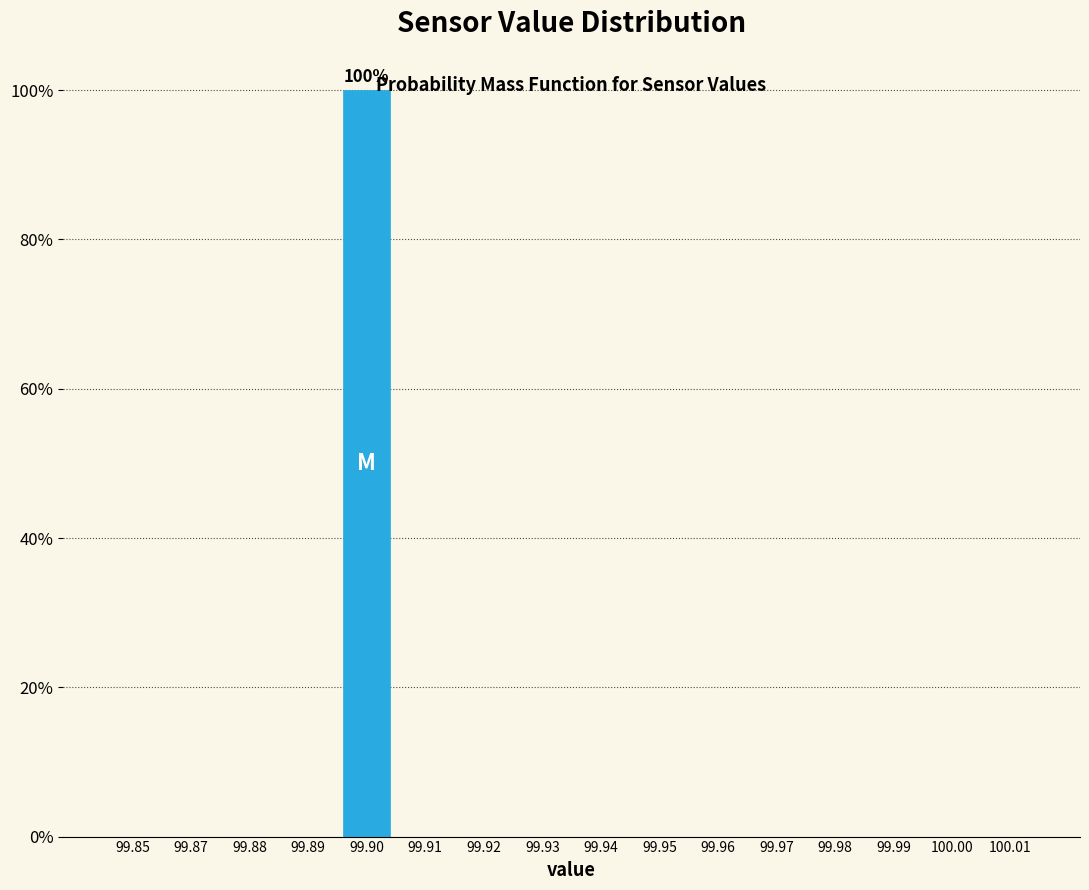

Reading left to right, what are all the values shown in this chart?

99.85=0	99.87=0	99.88=0	99.89=0	99.90=100	99.91=0	99.92=0	99.93=0	99.94=0	99.95=0	99.96=0	99.97=0	99.98=0	99.99=0	100.00=0	100.01=0